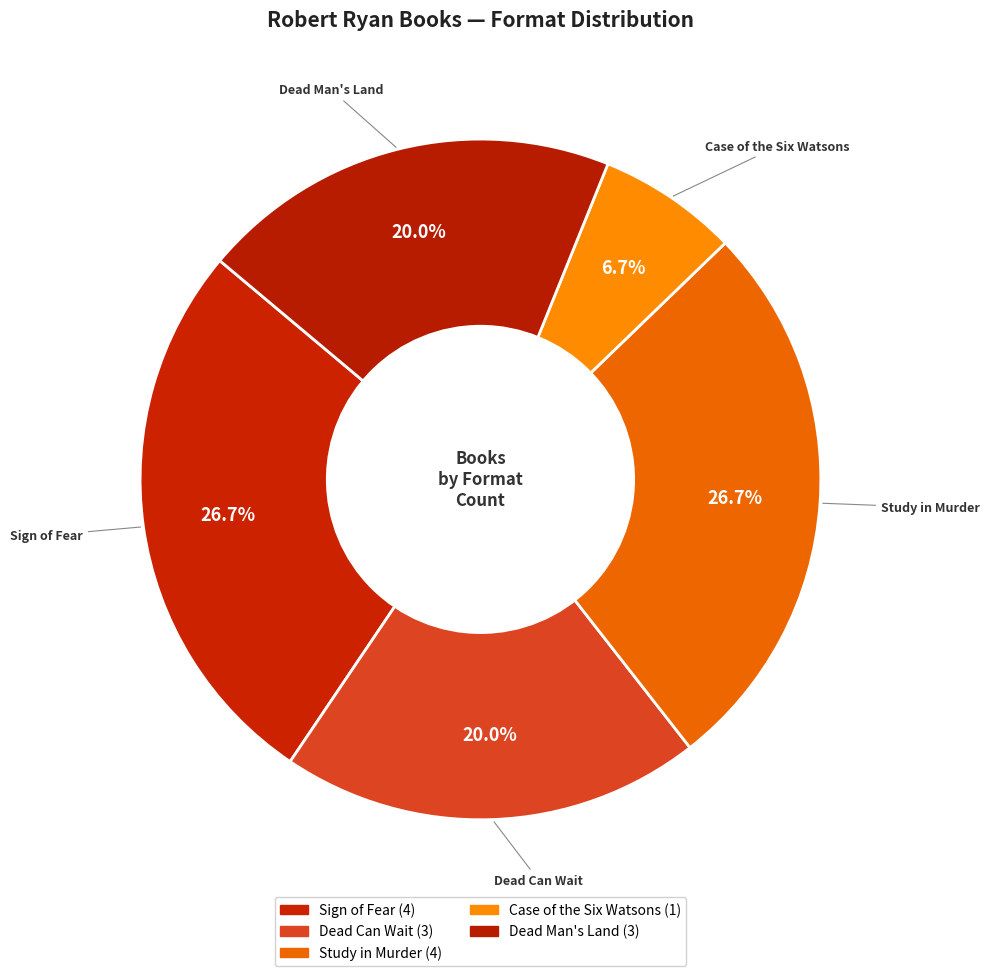

What is the smallest slice in the pie chart?

Case of the Six Watsons